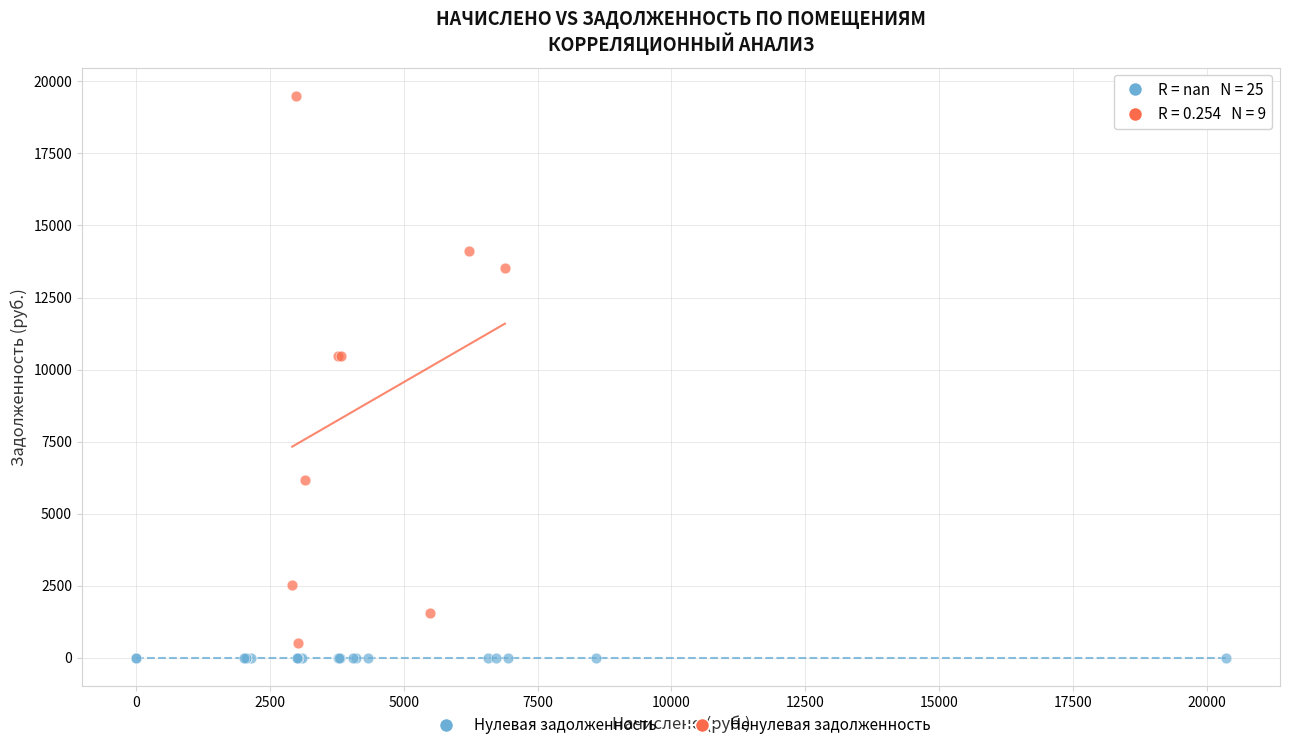

Which series reaches the maximum Y coordinate?

Ненулевая задолженность